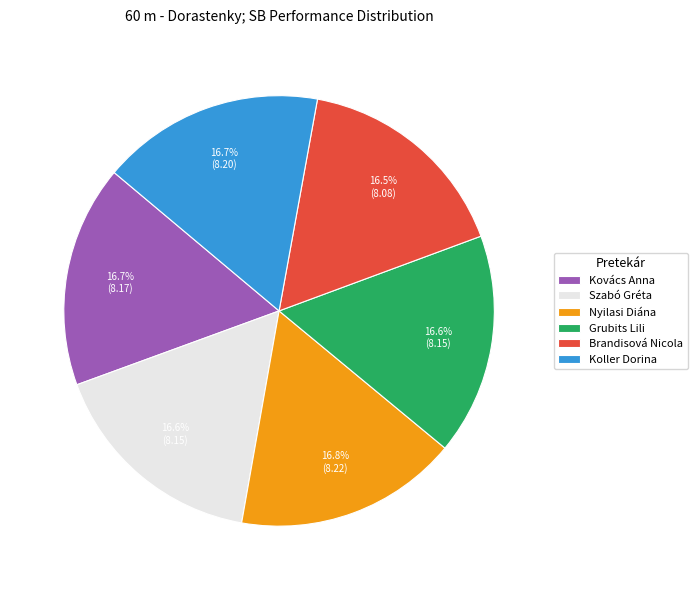

Does Koller Dorina represent more than half of the total?

No